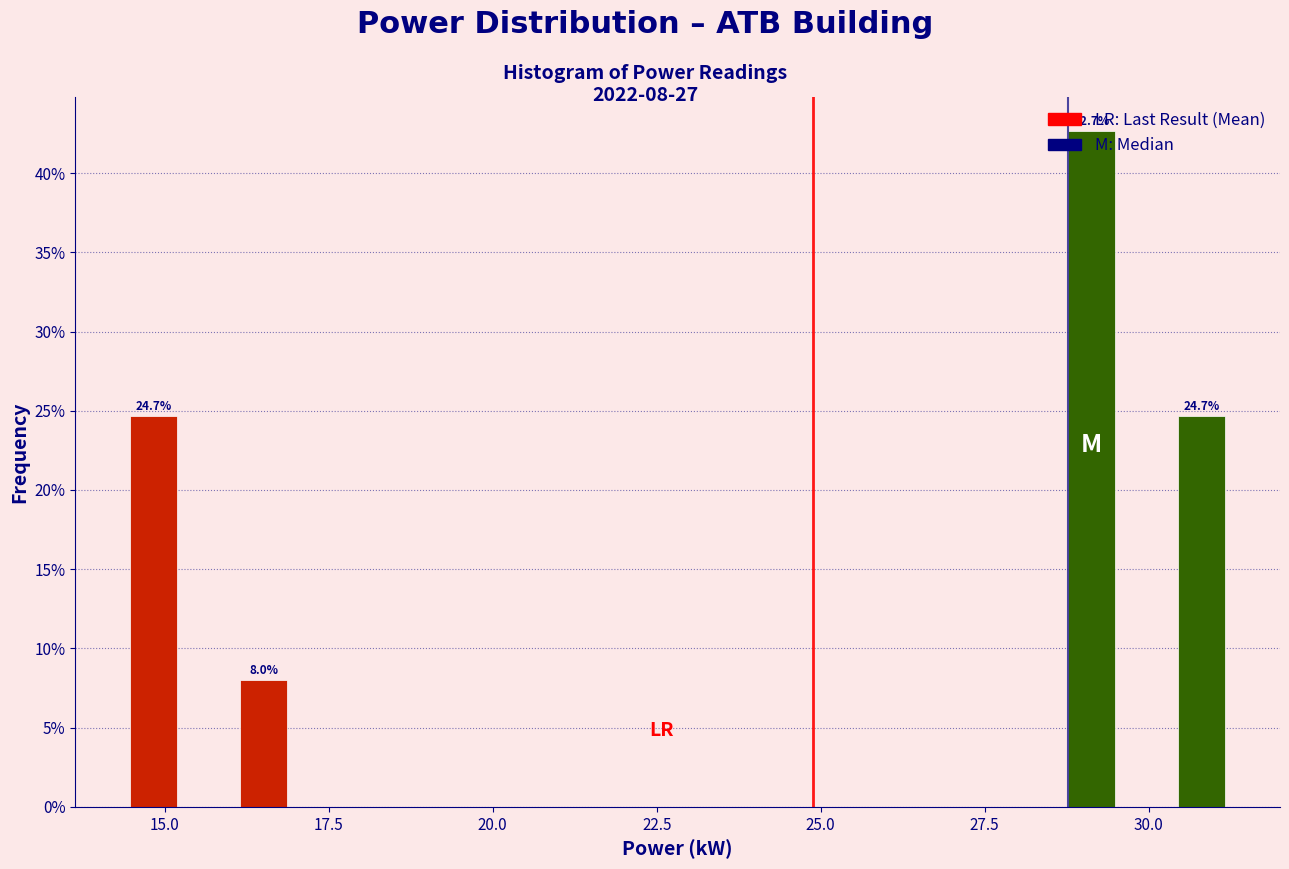

Read against the x-axis, roughly where is the centre of the tallest bar?

29.0